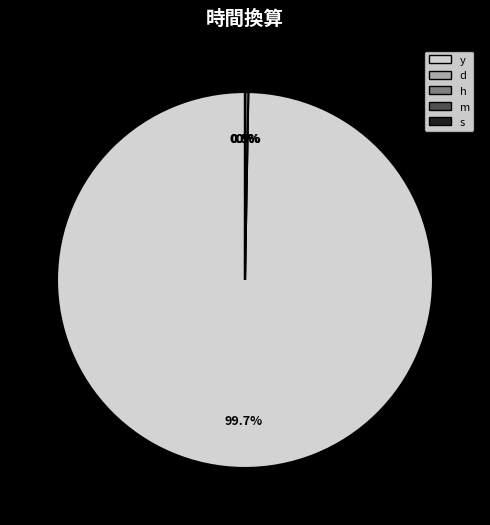

Which category has the smallest portion of the pie?

s